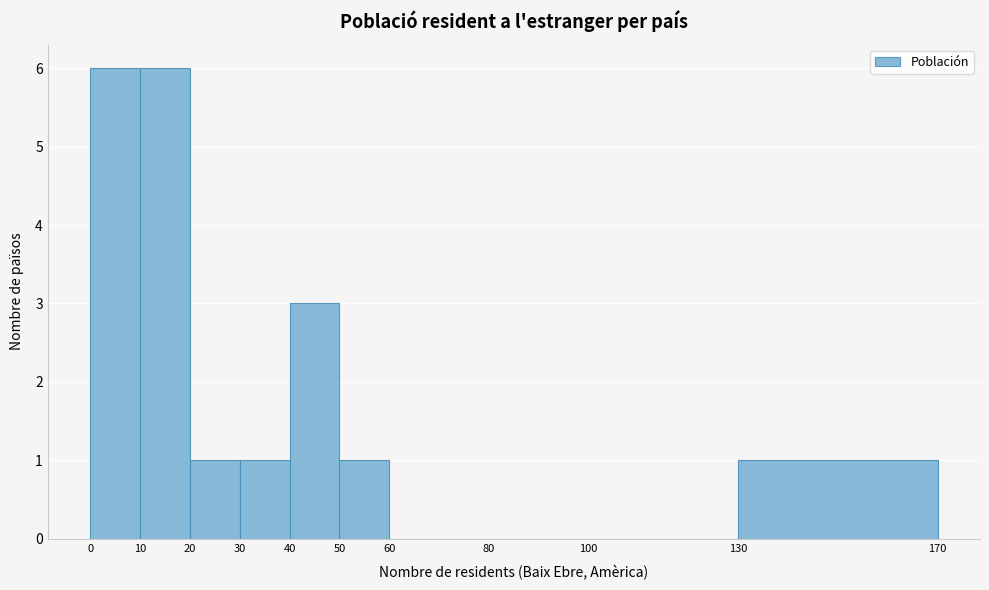

Reading left to right, list every bar in this chart as the range it spans on the x-axis followed by its height. The values are not printed on the chart, so give them approximately, as read against the axis.

0 to 10: 6
10 to 20: 6
20 to 30: 1
30 to 40: 1
40 to 50: 3
50 to 60: 1
60 to 80: 0
80 to 100: 0
100 to 130: 0
130 to 170: 1